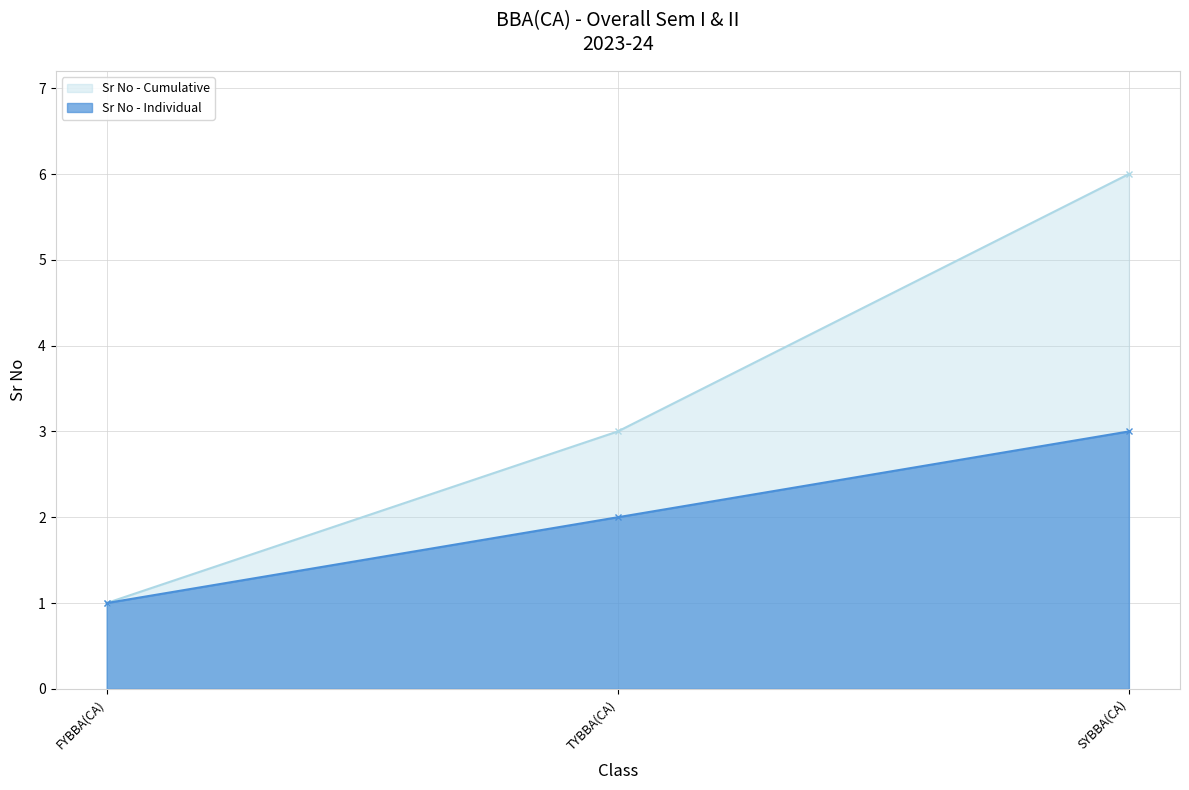

Which series has the largest range (max minus min)?

Sr No - Cumulative